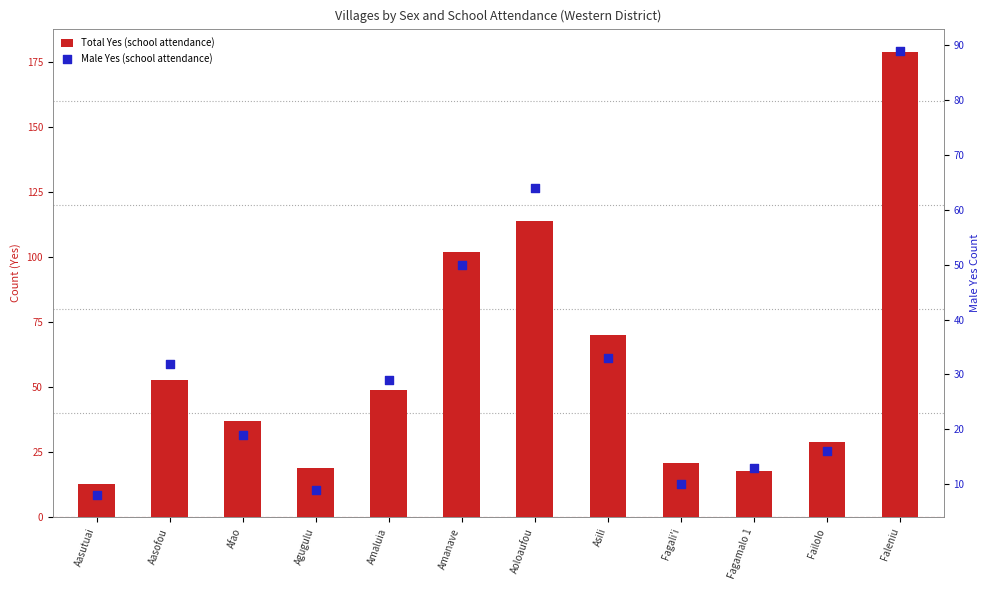

Which series reaches the minimum Y coordinate?

Male Yes (school attendance)